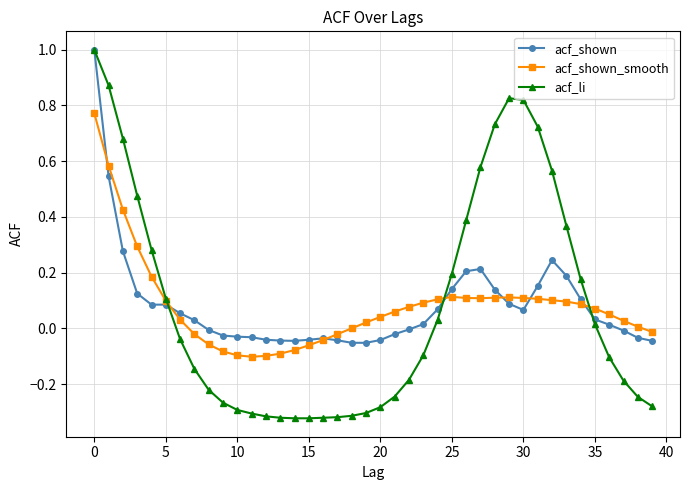

Which series has the widest spread of values?

acf_li